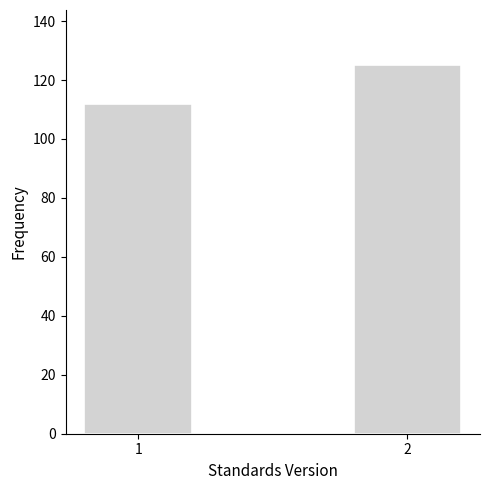

Reading left to right, what are all the values shown in this chart?

1=112	2=125